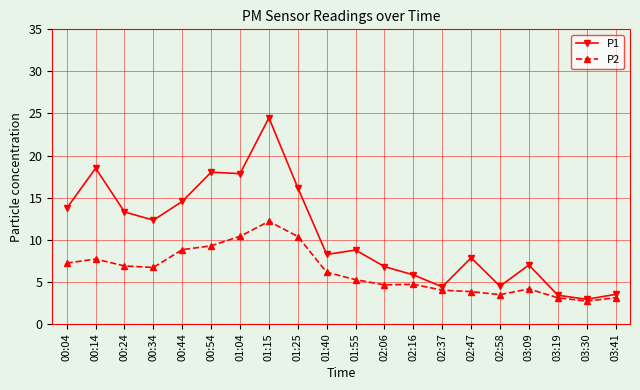

Which series has the widest spread of values?

P1